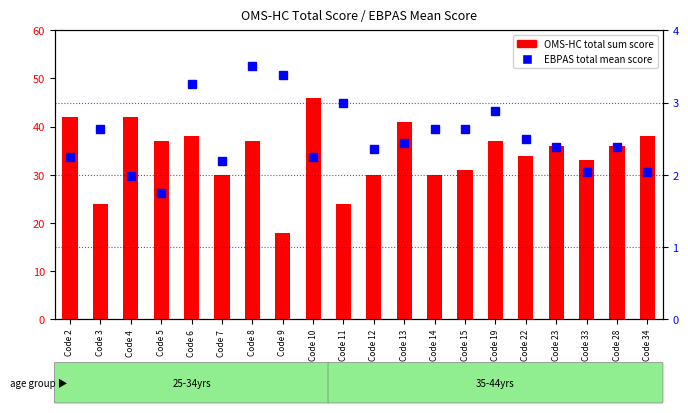

What is the label of the 15th bar from the left?

Code 19